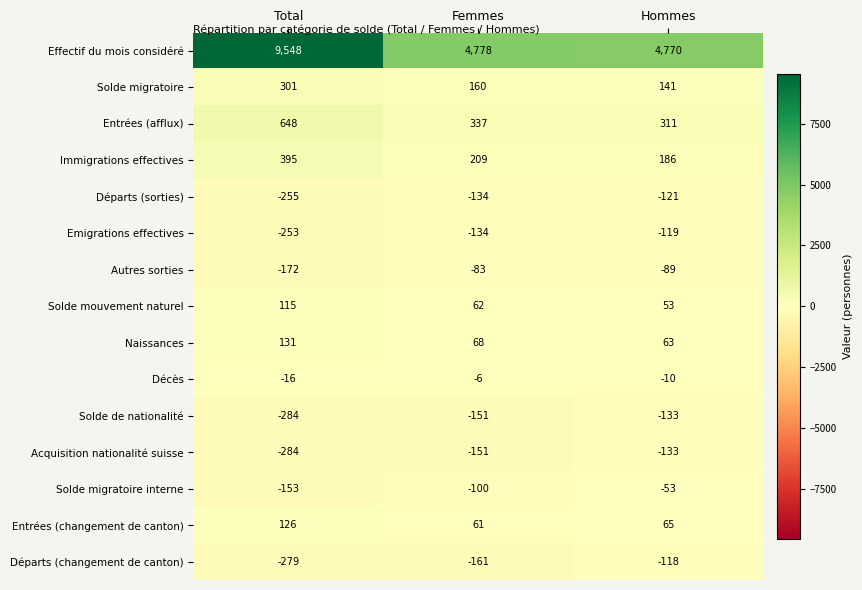

What is the sum of the Acquisition nationalité suisse values at Total and Hommes?

-417